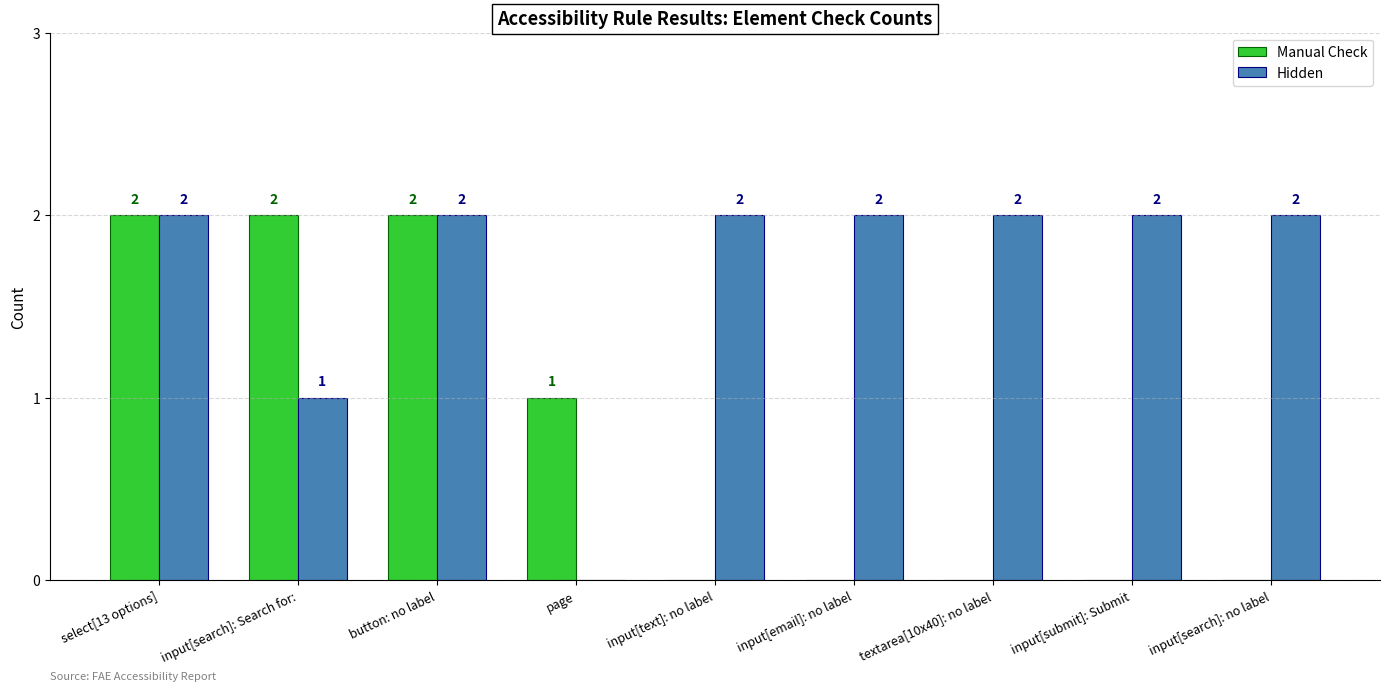

Is the value of Hidden at textarea[10x40]: no label greater than the value of Manual Check at input[email]: no label?

Yes